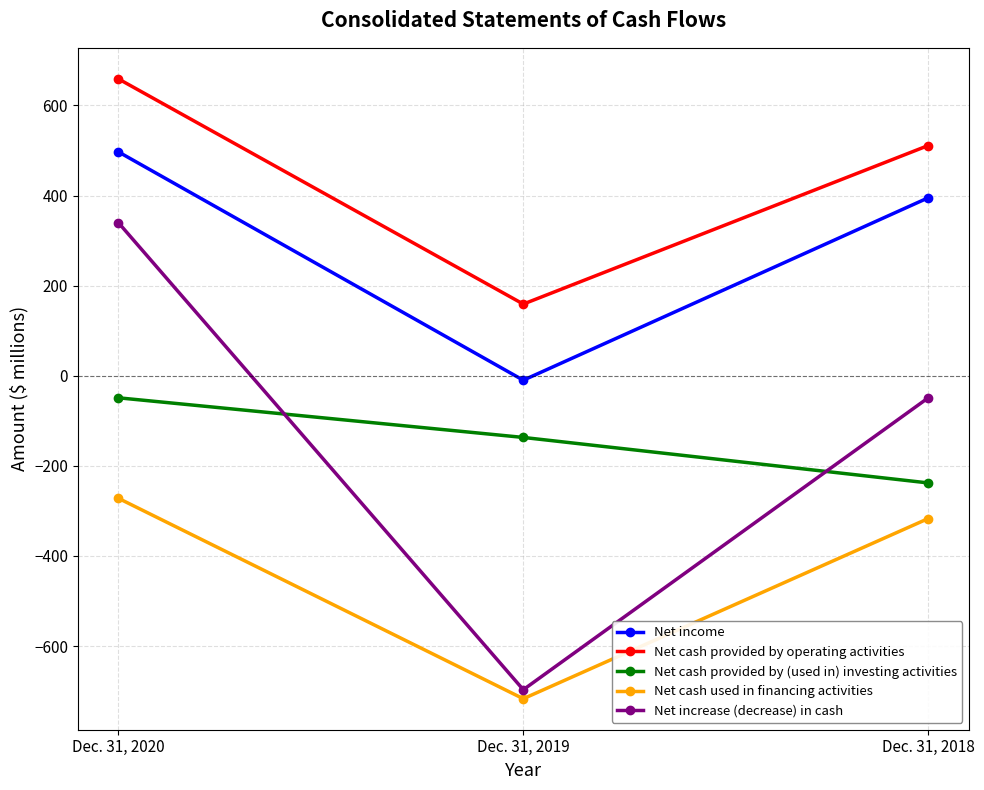

What is the difference between the maximum and second lowest values in the Net cash provided by (used in) investing activities series?

88